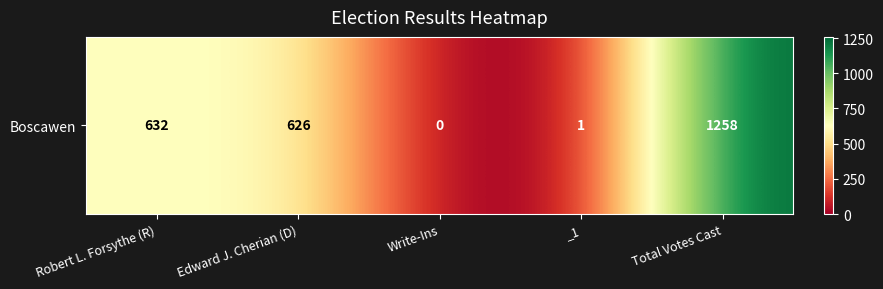

Reading right to left, what are all the values shown in this chart?

Total Votes Cast=1258	_1=1	Write-Ins=0	Edward J. Cherian (D)=626	Robert L. Forsythe (R)=632